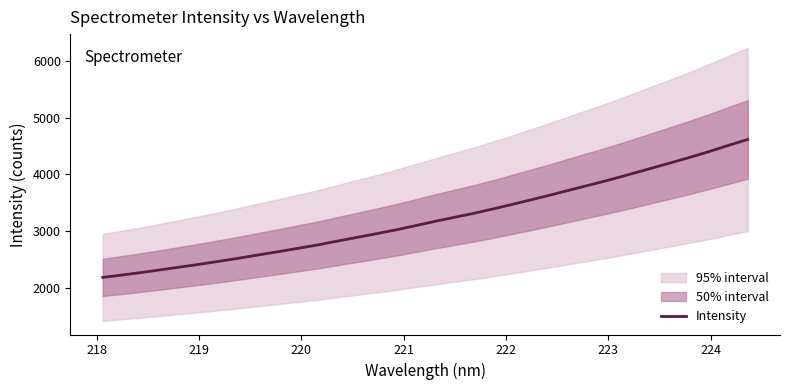

What is the maximum value for Intensity?

4615.5